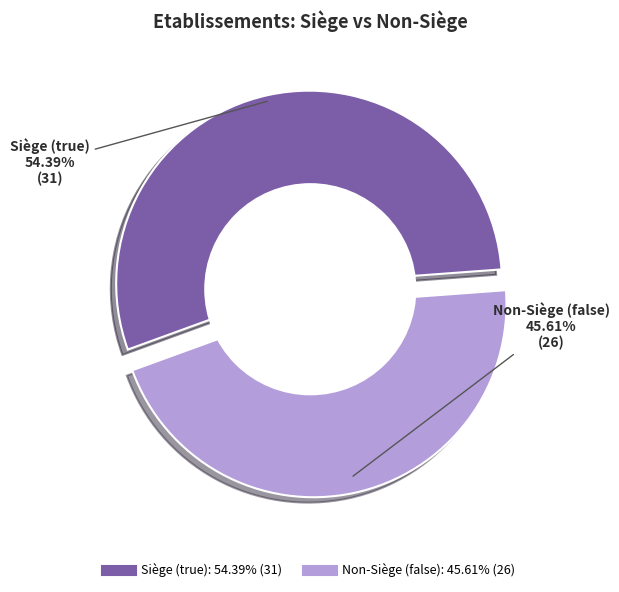

Does any single category account for the majority?

Yes